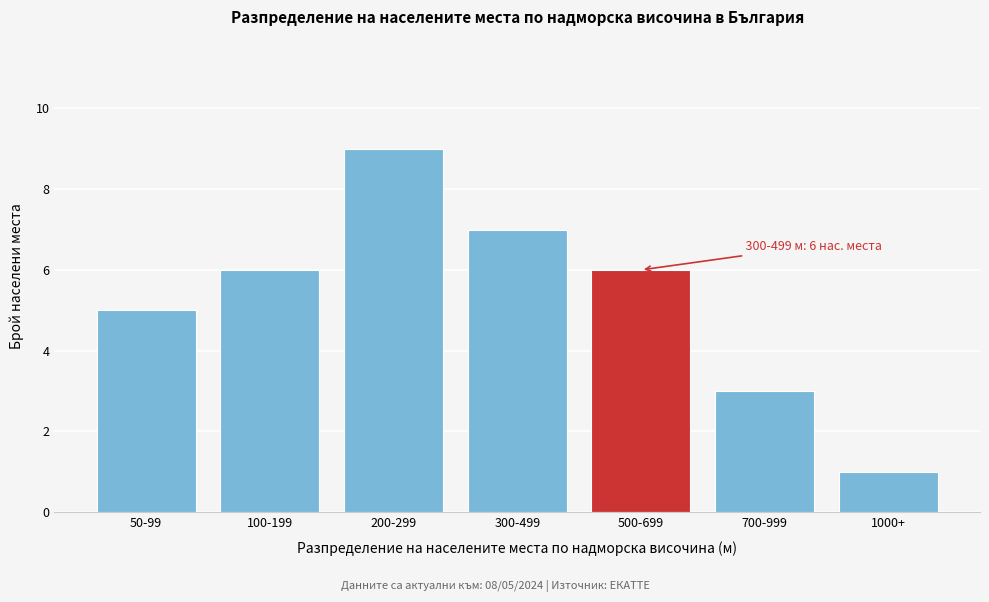

Reading right to left, extract all data points from this chart.

1	3	6	7	9	6	5